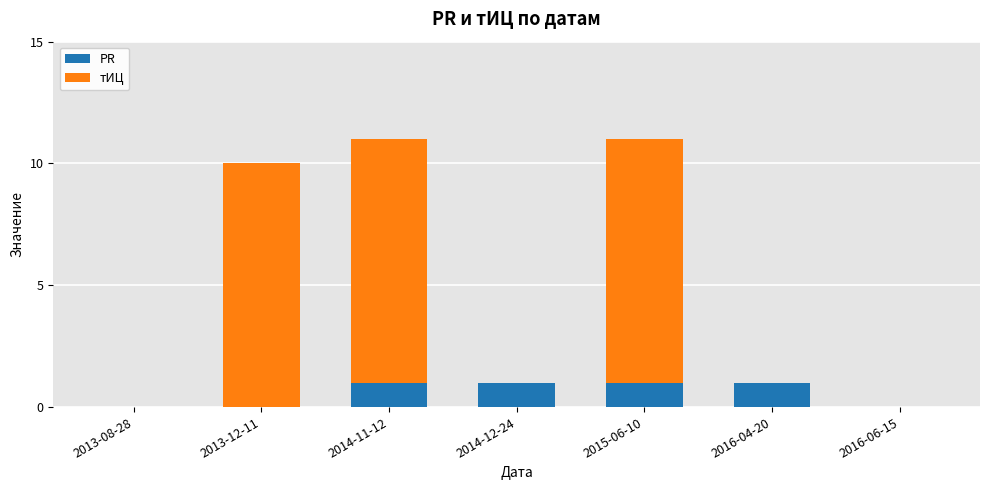

True or false: PR has a value of 0 at 2013-12-11.

True